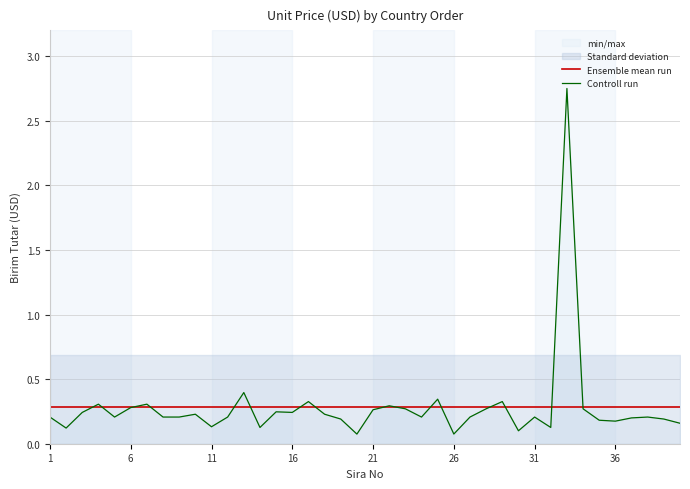

How many times do Controll run and Ensemble mean run cross each other?

16